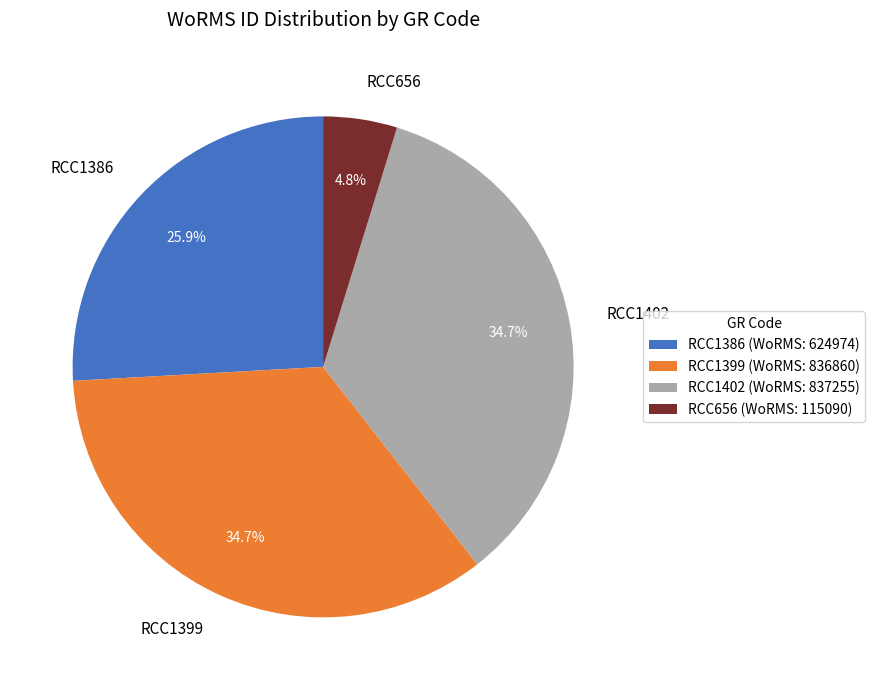

Is there any slice that represents more than half of the pie?

No